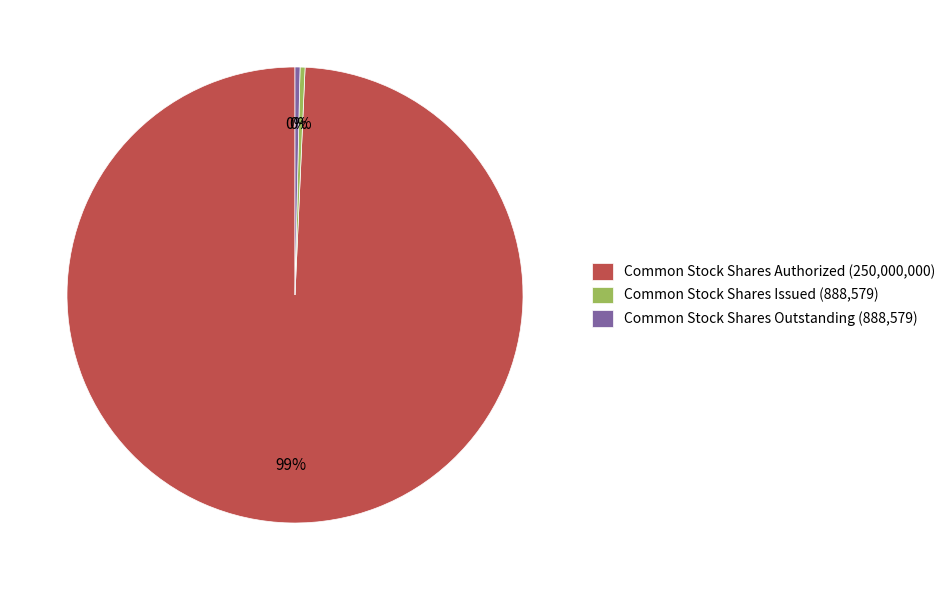

Count the number of slices in the pie.

3